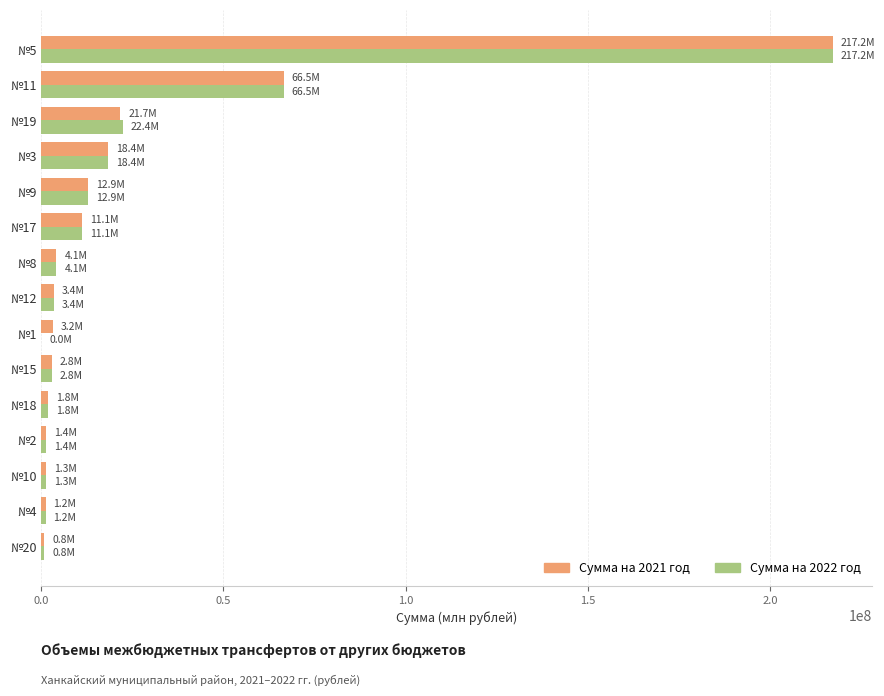

At which category is the sum across all series the highest?

№5